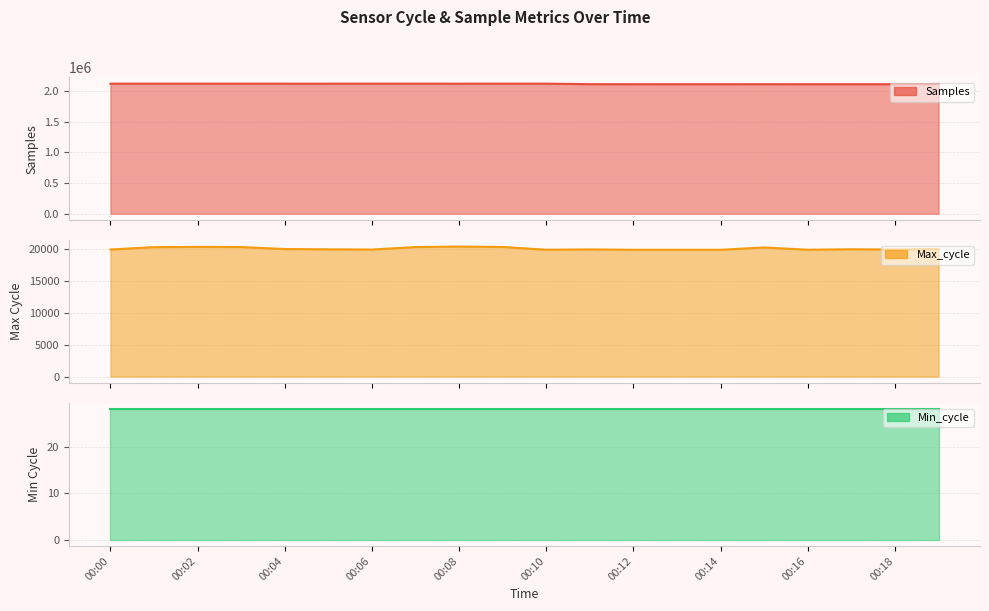

Is the value of Samples at 00:04 greater than the value of Max_cycle at 00:04?

Yes